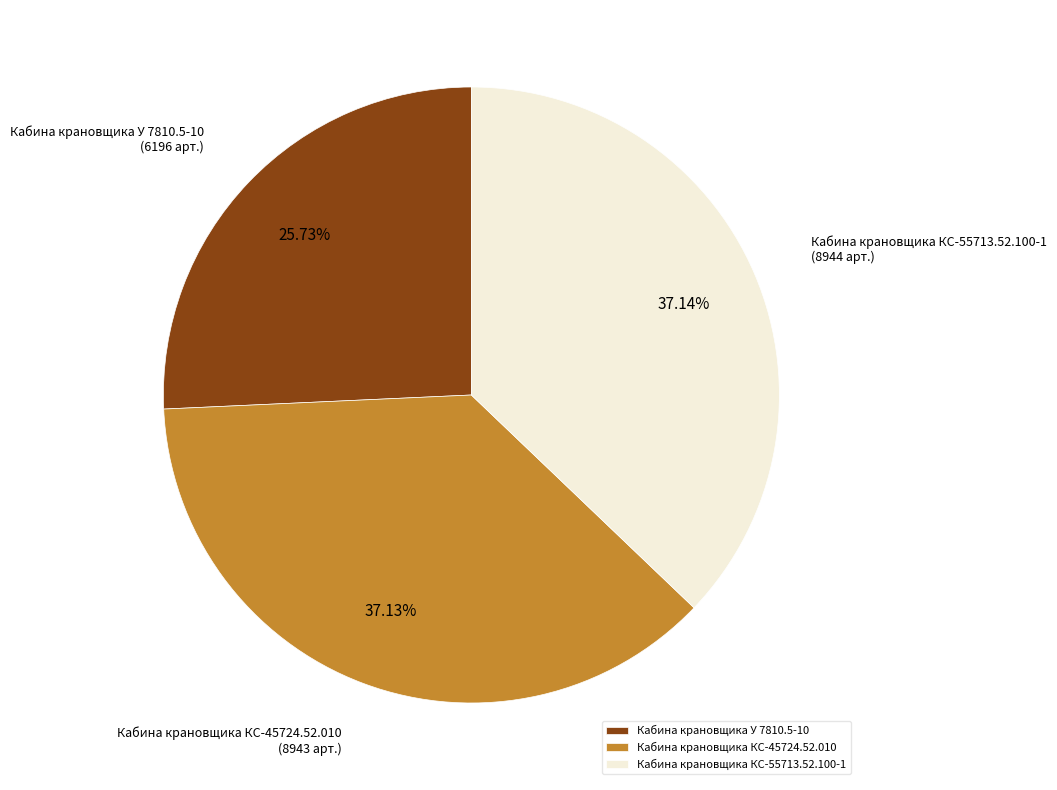

What is the ratio of the value at Кабина крановщика КС-45724.52.010 to the value at Кабина крановщика У 7810.5-10?

1.4